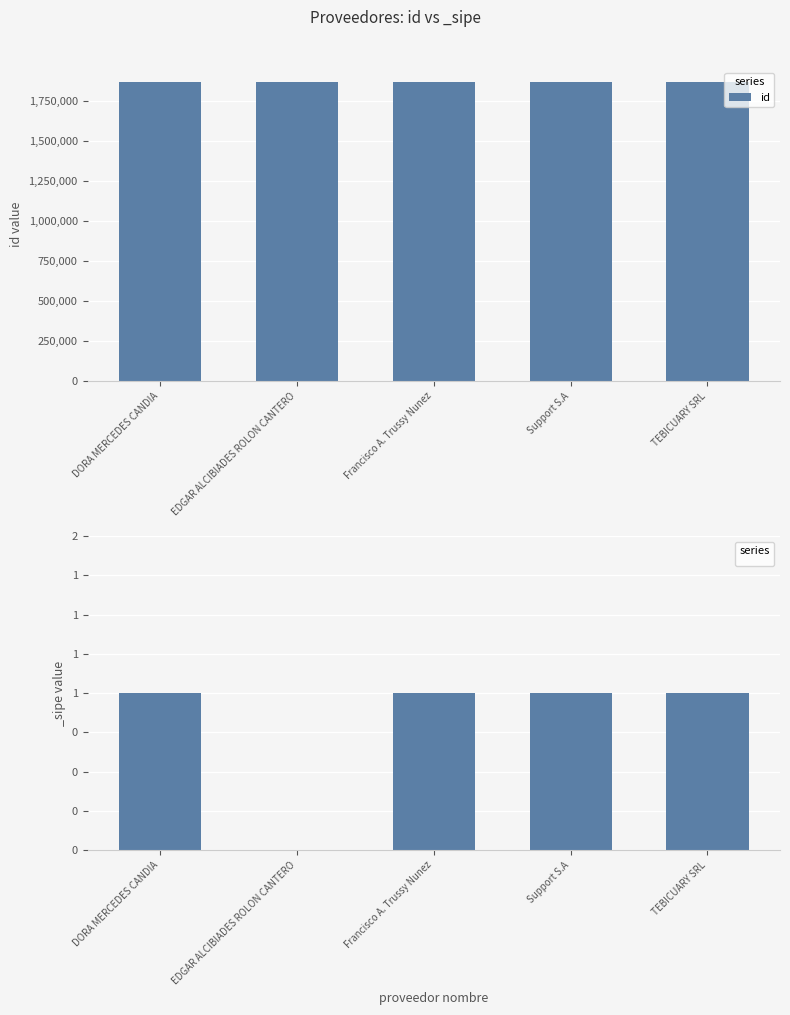

Rank the categories by value from lowest to highest.

TEBICUARY SRL, DORA MERCEDES CANDIA, EDGAR ALCIBIADES ROLON CANTERO, Support S.A, Francisco A. Trussy Nunez